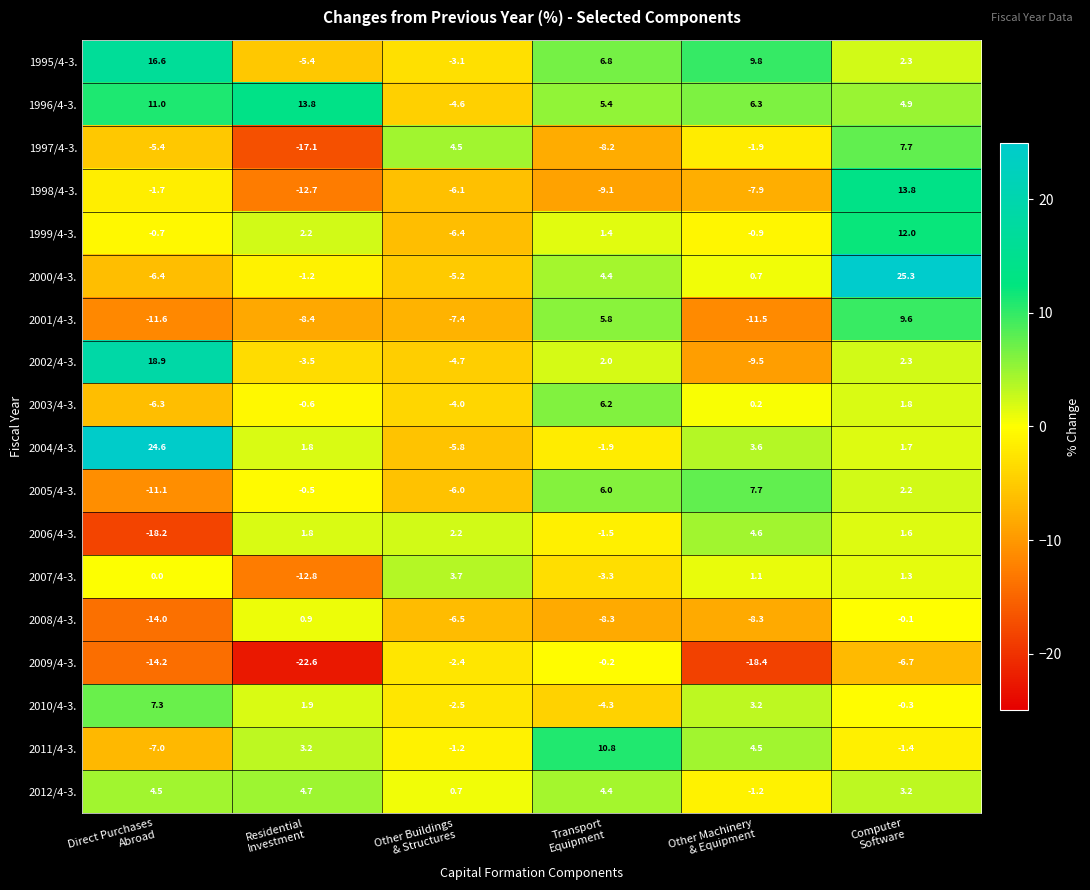

What is the difference between the second highest and second lowest values in the 1997/4-3. series?

12.7